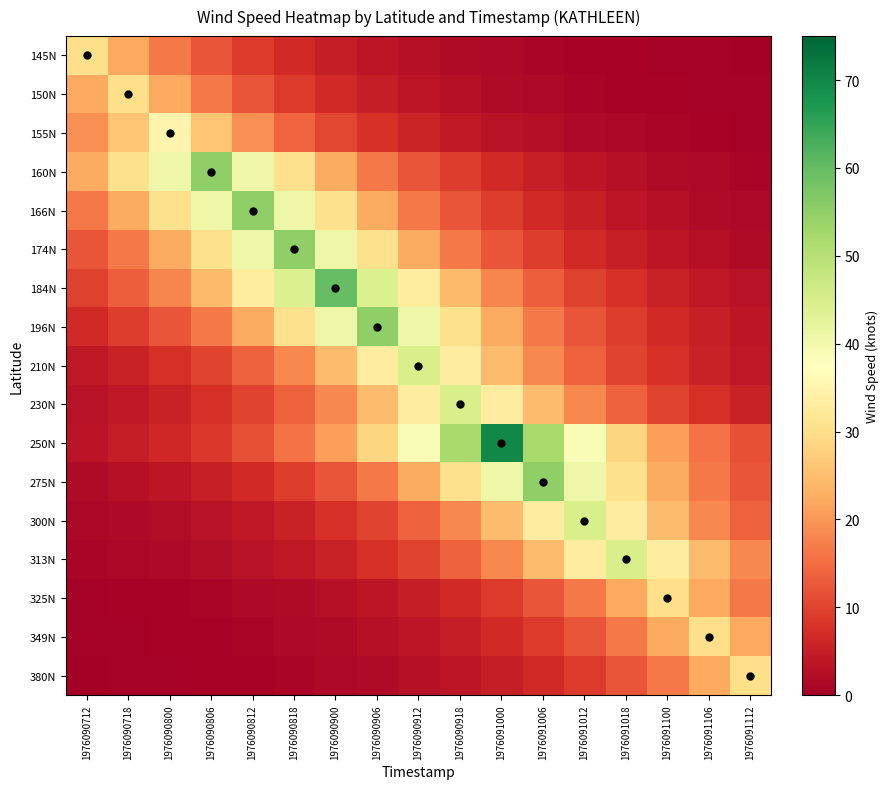

What is the difference between the highest and lowest values at 1976091000?

68.5